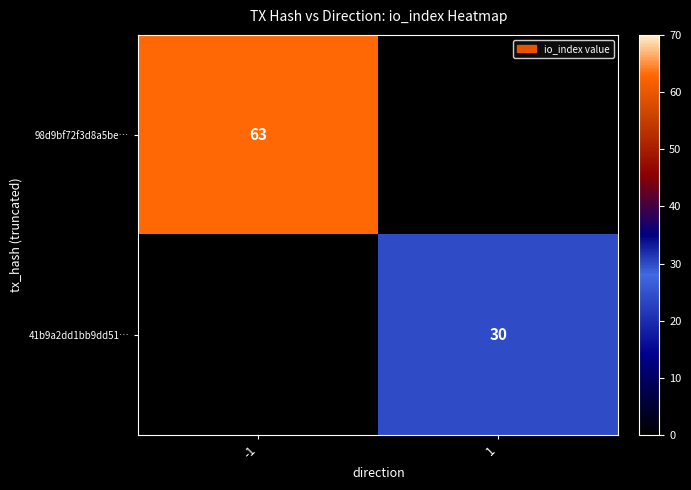

Is it true that 41b9a2dd1bb9dd51… equals 30 at 1?

True